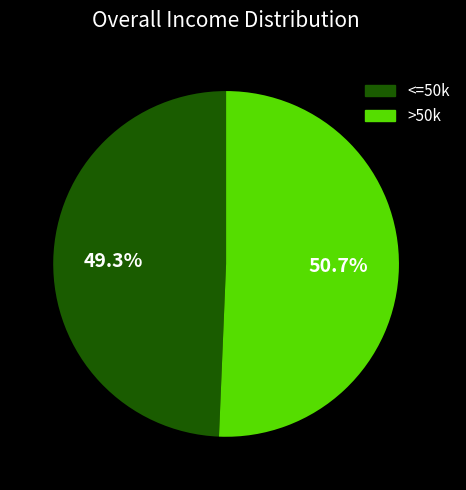

Which category has the smallest portion of the pie?

<=50k